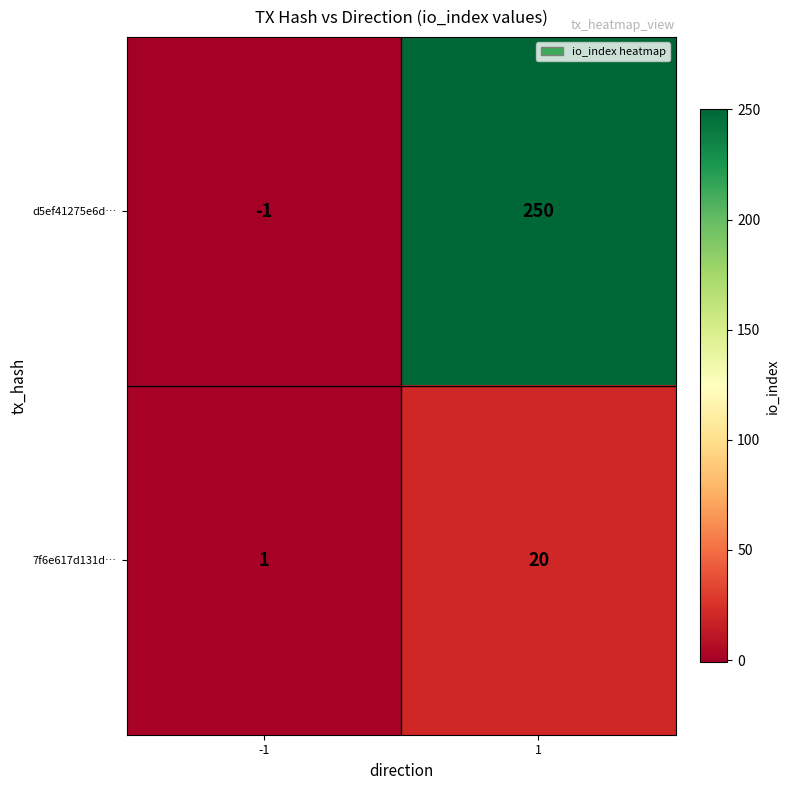

At how many categories does at least one series exceed 77?

1